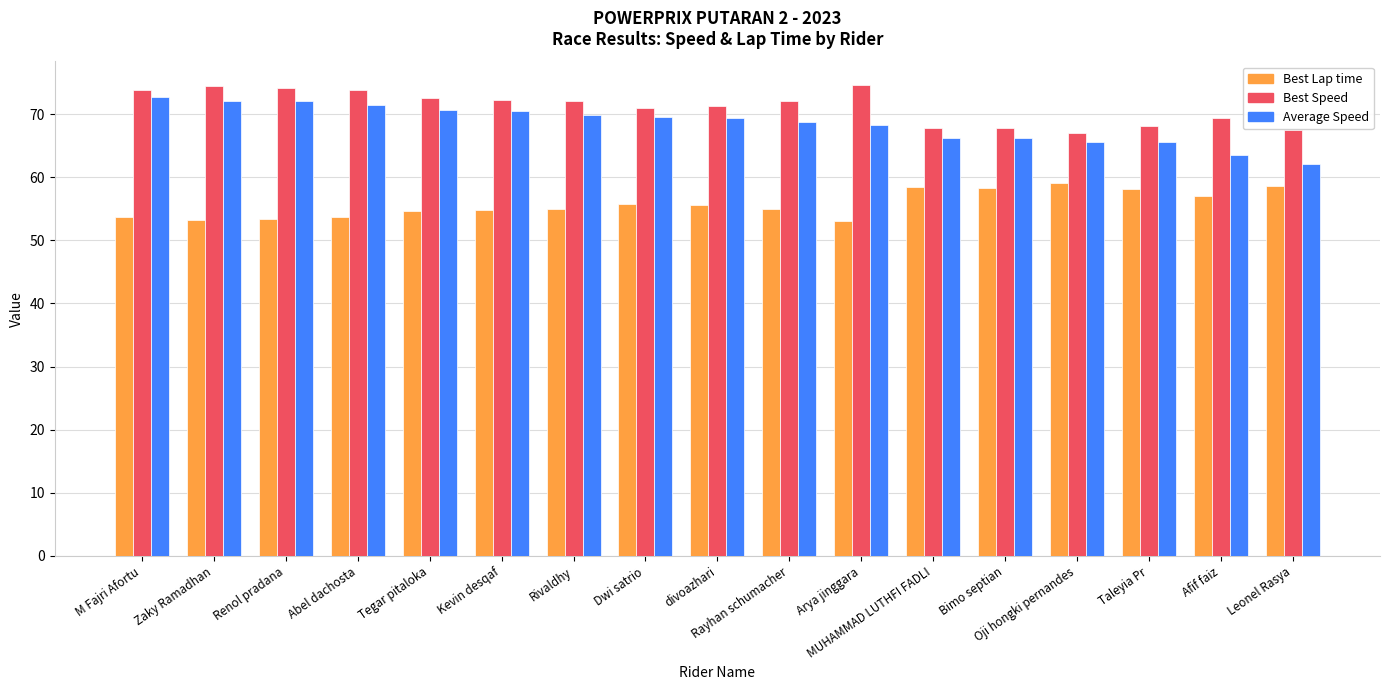

How many bars are there in each group?

3